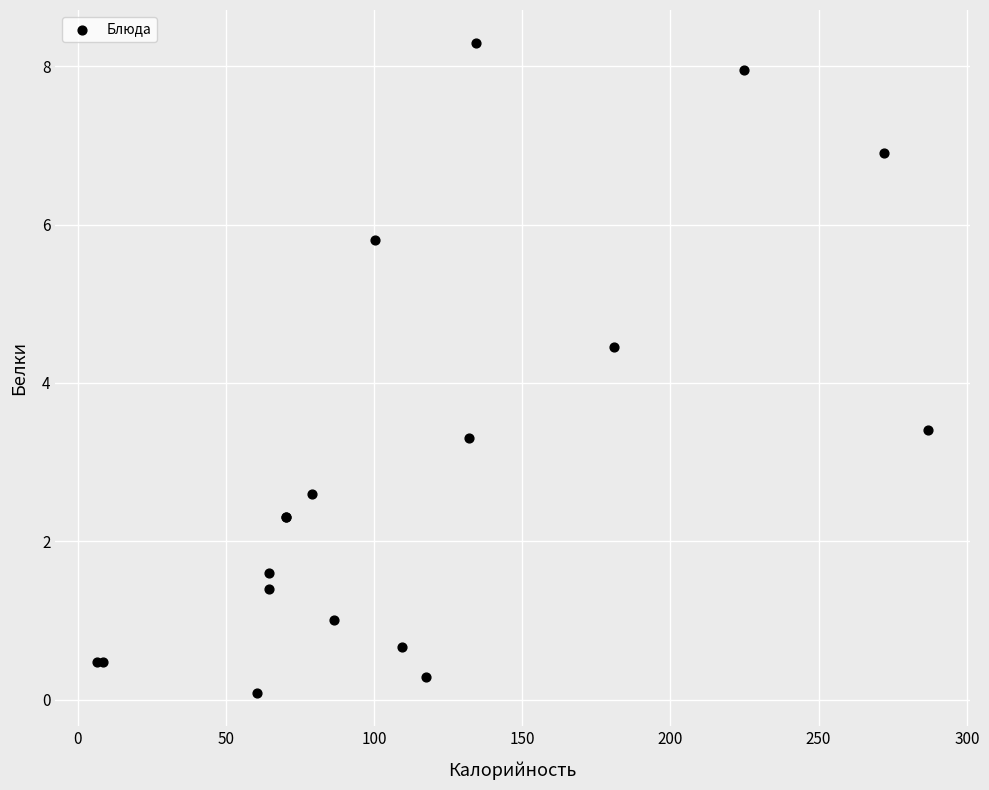

What Y value in the scatter plot is closest to 4?

4.5